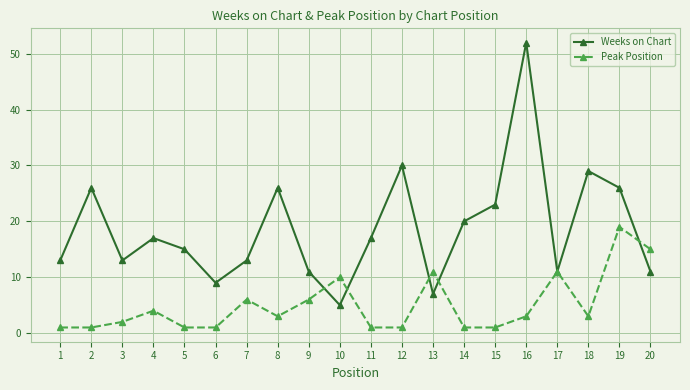

Count the number of categories in the chart.

20